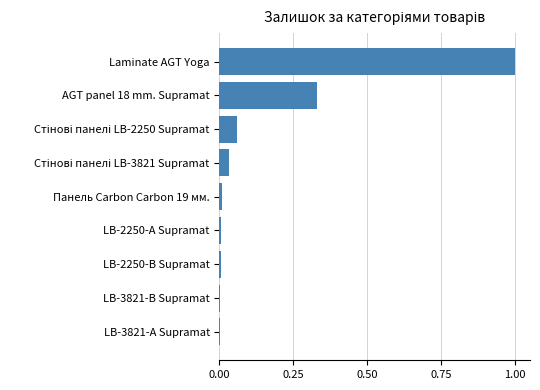

At which category does the chart reach its peak across all series?

Laminate AGT Yoga